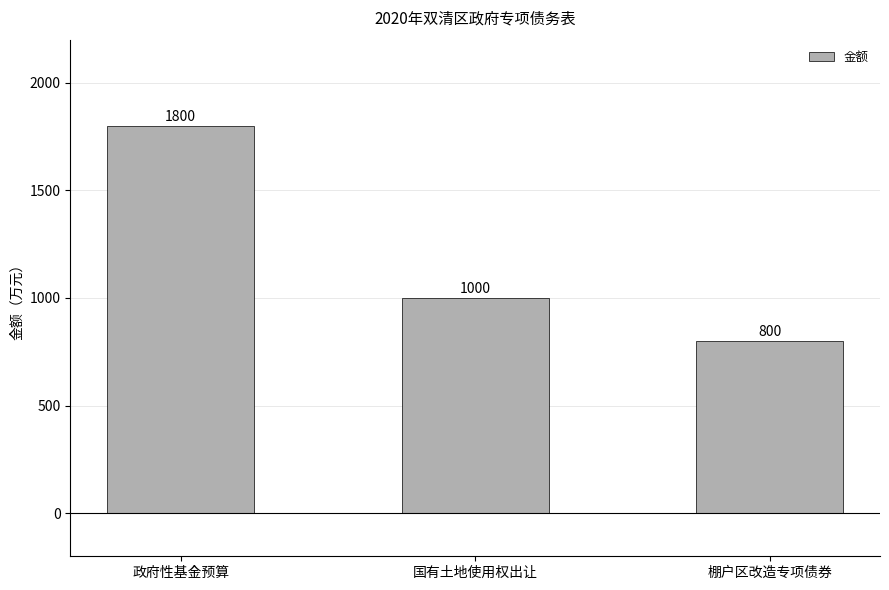

How many bars are there in total?

3